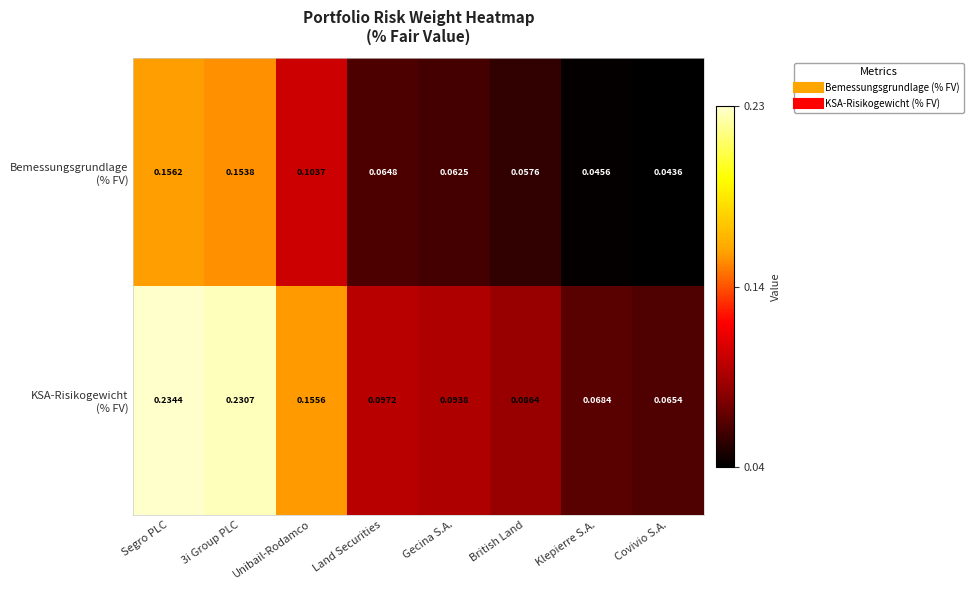

At which category is the sum across all series the highest?

Segro PLC